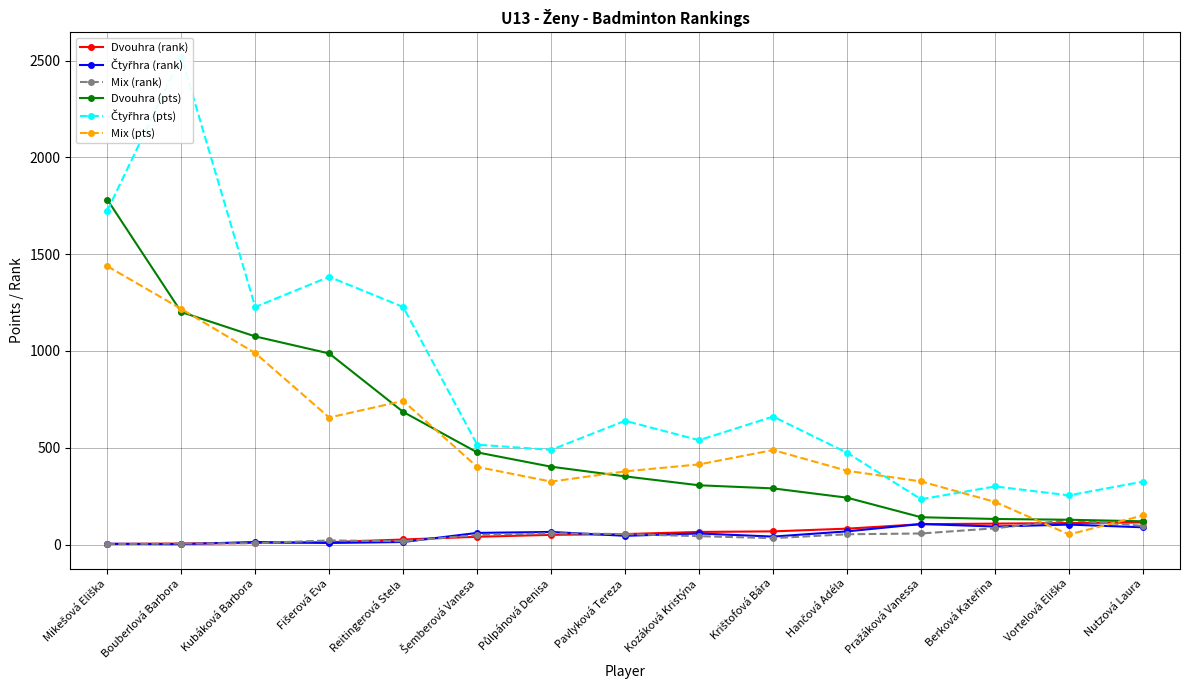

What is the sum of all Dvouhra (pts) values?

8319